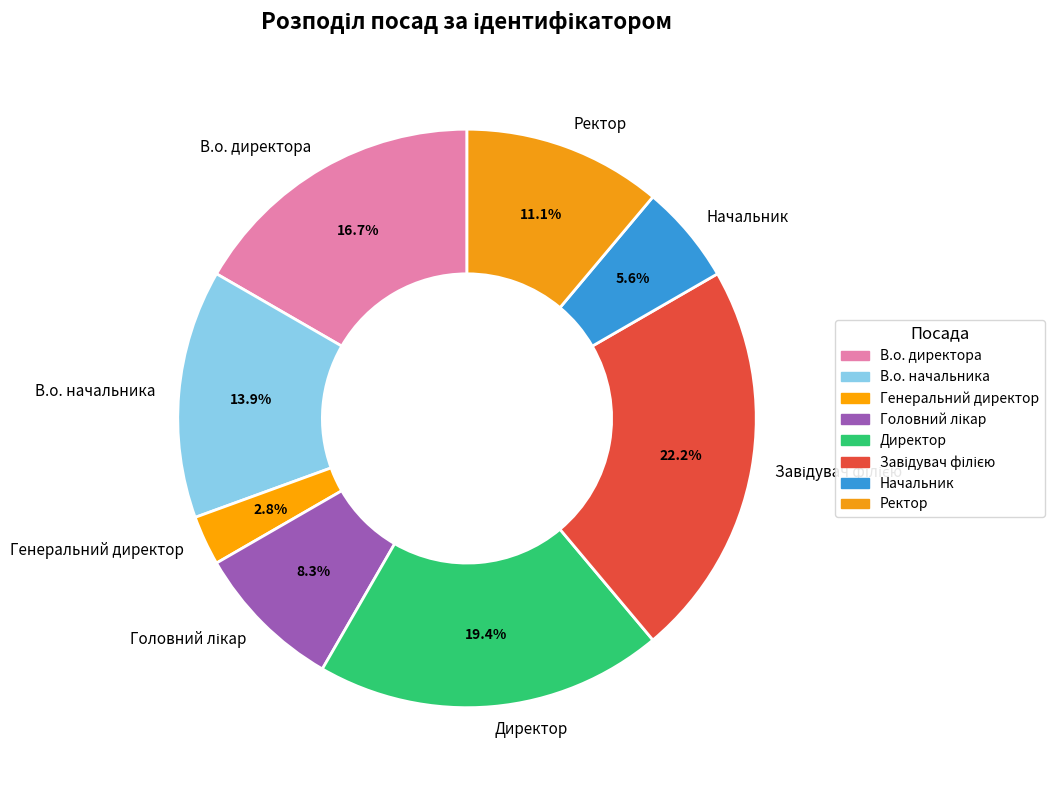

Is it true that Начальник is 6% of the pie?

True